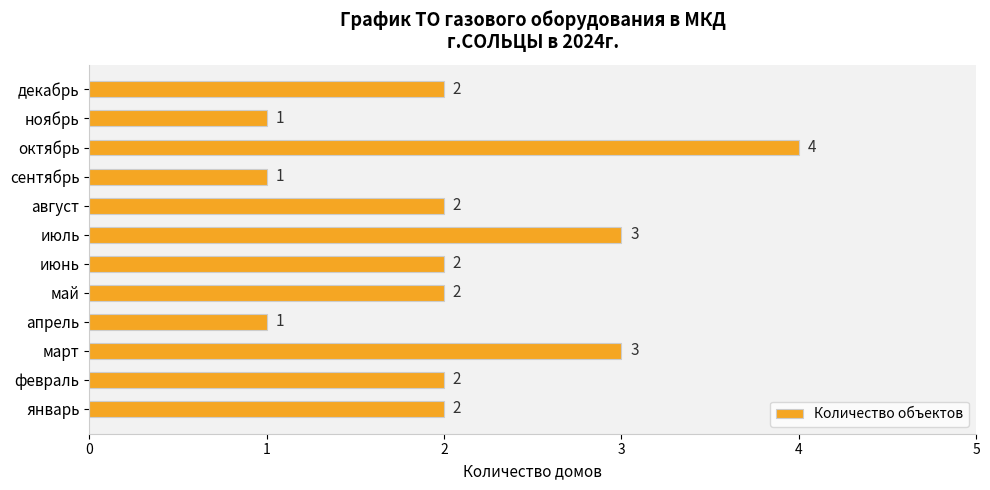

Does the chart contain stacked bars?

No